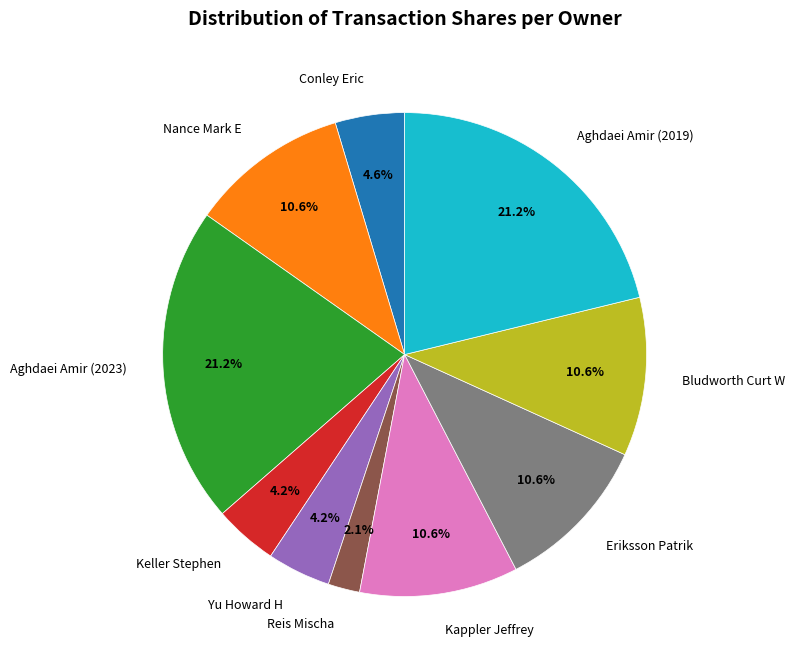

To the nearest percent, what is the combined percentage of Aghdaei Amir (2019) and Eriksson Patrik?

32%